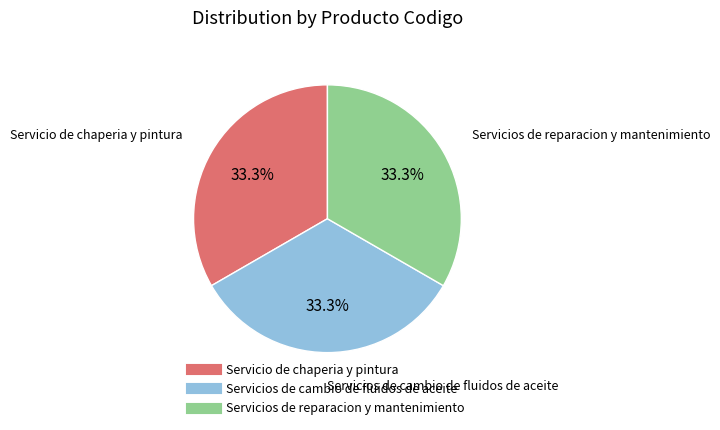

How many slices are in this pie chart?

3